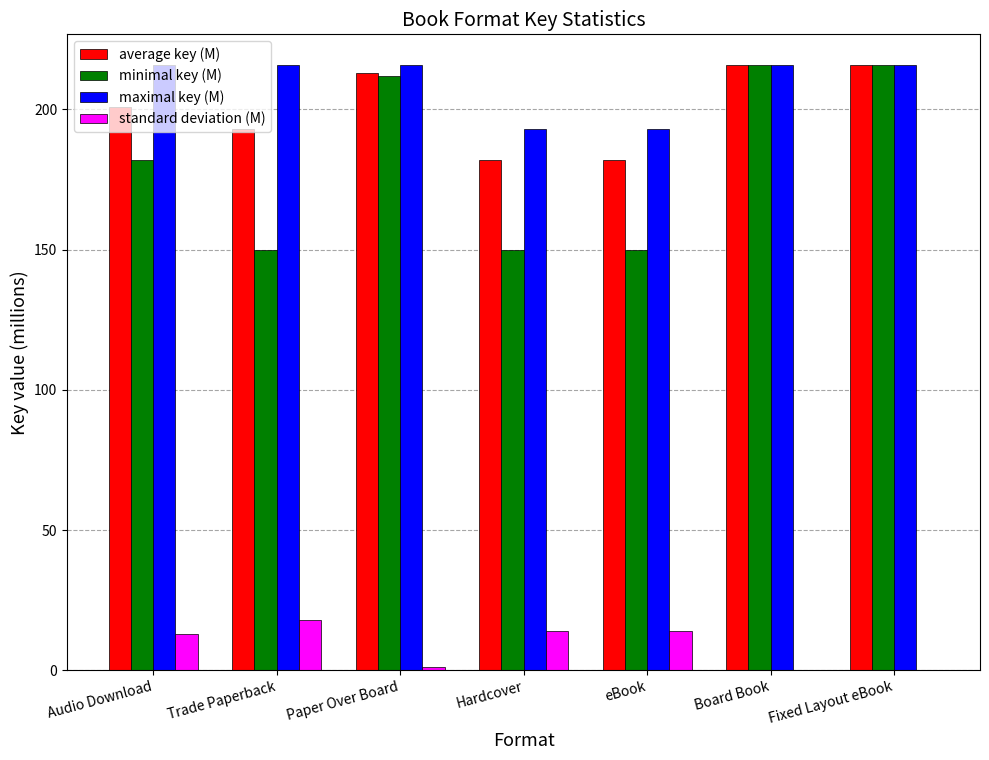

Which series has the largest total across all categories?

maximal key (M)